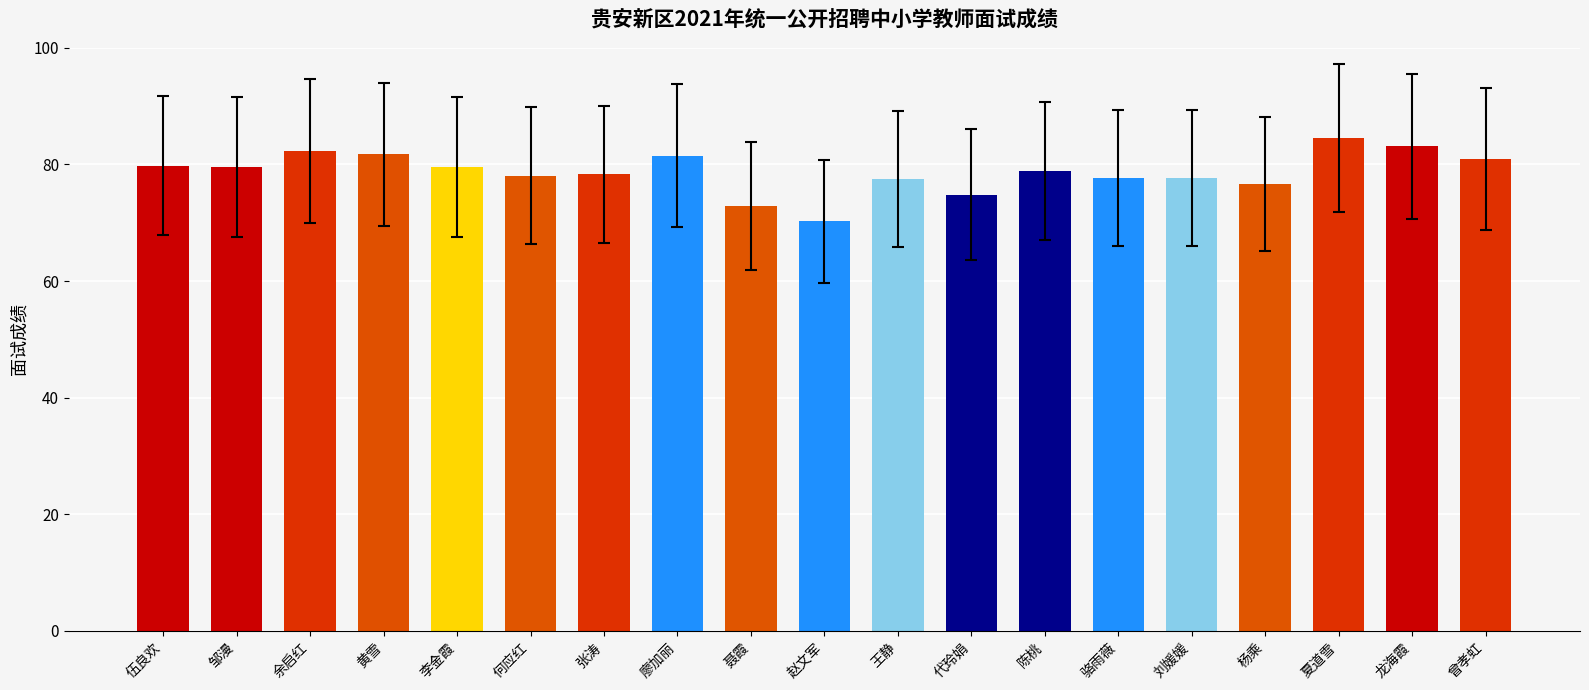

Which label corresponds to the largest value in the chart?

夏道雪